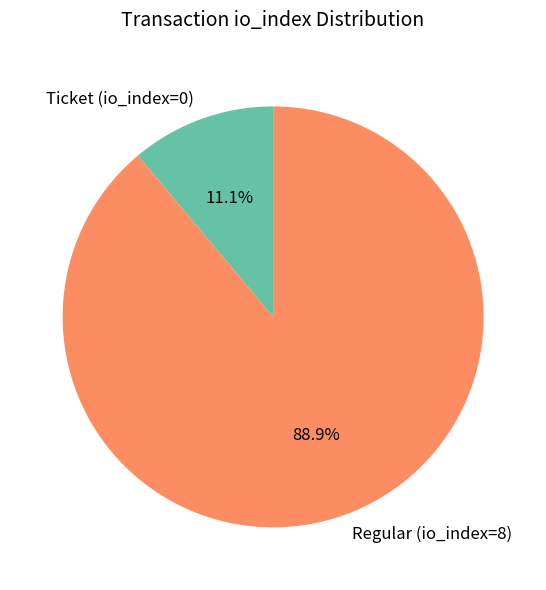

How many slices are in this pie chart?

2